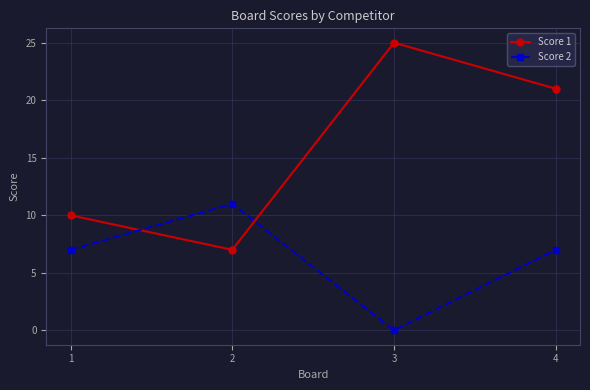

Count the Score 2 values in the range 7 to 11.

3